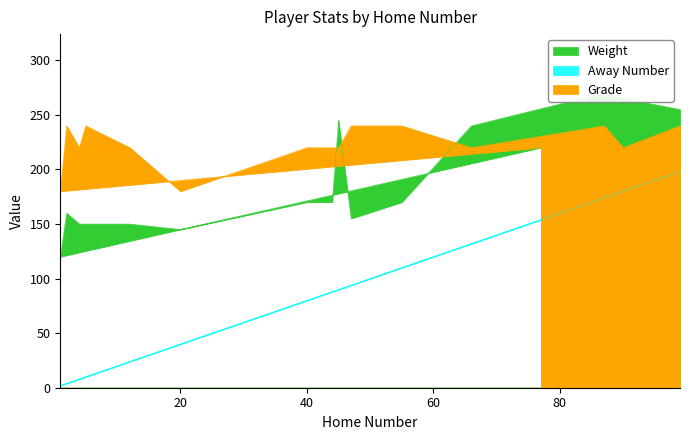

Reading left to right, transcribe all the data shown in this chart.

Away Number: 154	2	4	8	10	24	40	80	88	90	94	110	132	174	180	198
Weight: 220	120	160	150	150	150	145	170	170	245	155	170	240	270	265	255
Grade: 220	180	240	220	240	220	180	220	220	220	240	240	220	240	220	240